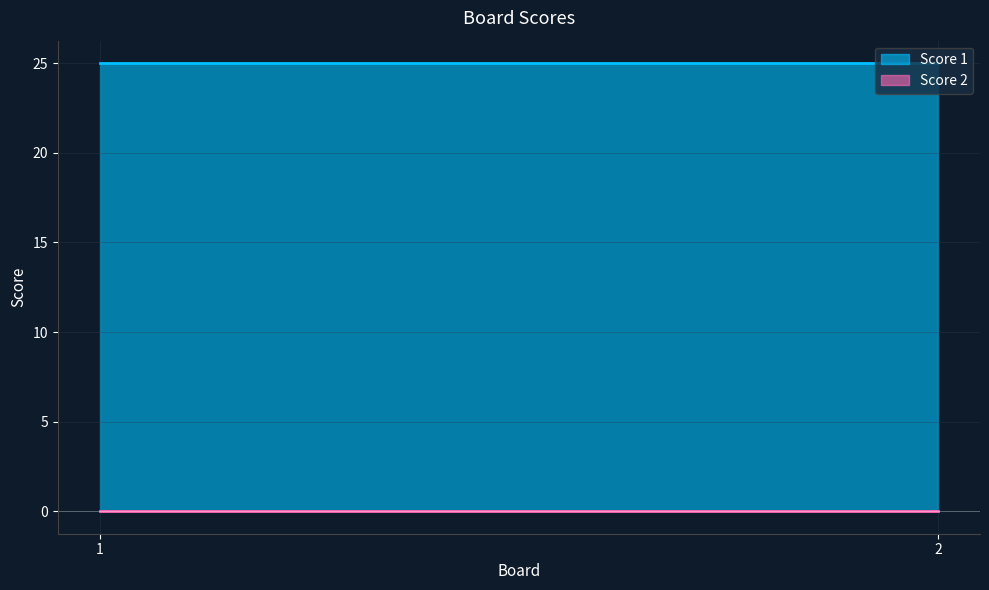

Which series changed the most between 1 and 2?

Score 1